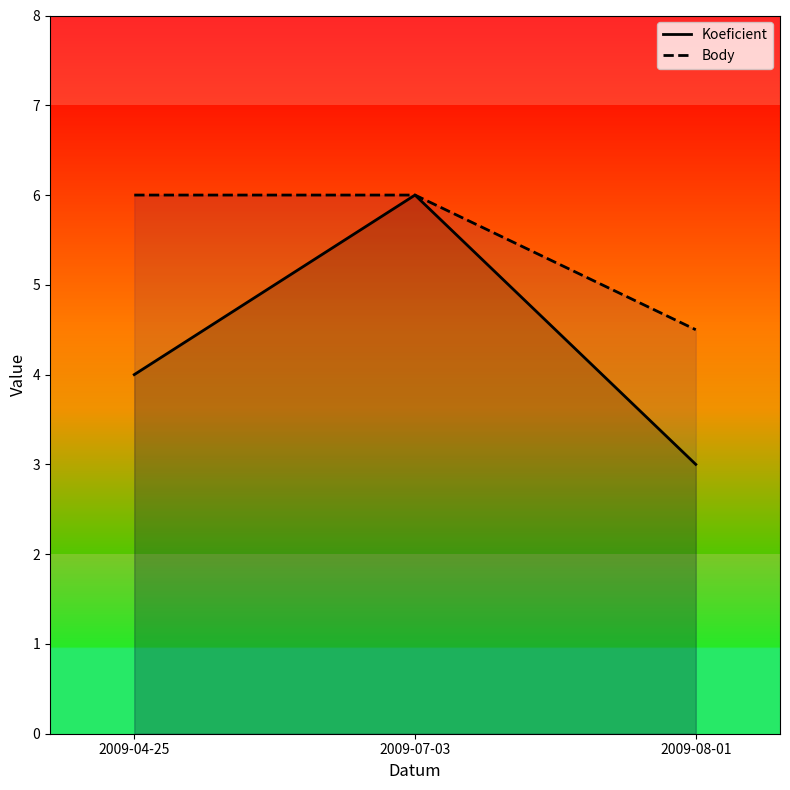

Which series changed the most between 2009-04-25 and 2009-08-01?

Body